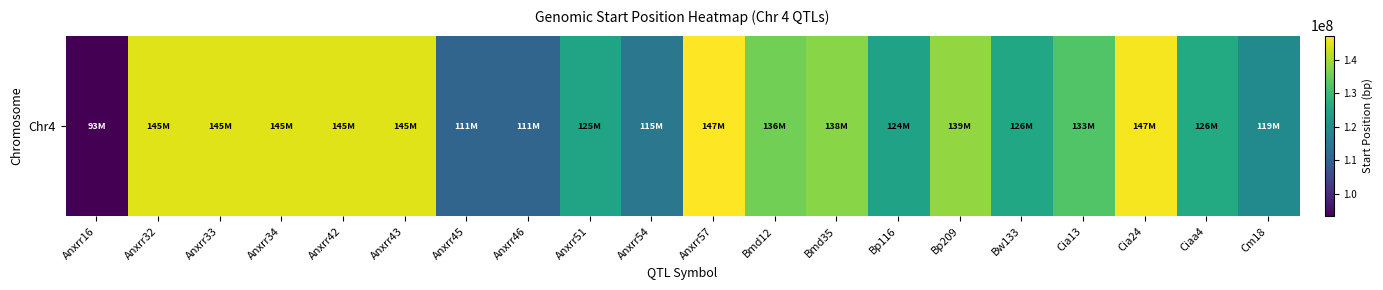

What is the difference between the second highest and minimum values?

53257278